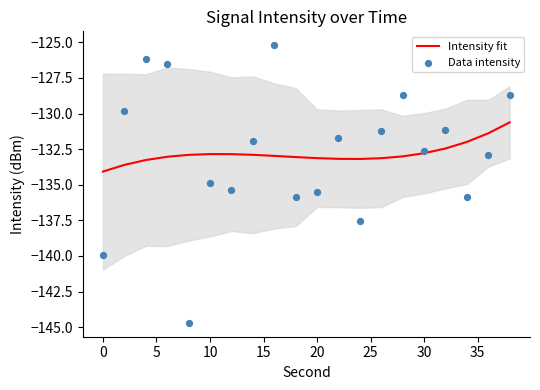

Which series contains the lowest Y value?

Data intensity